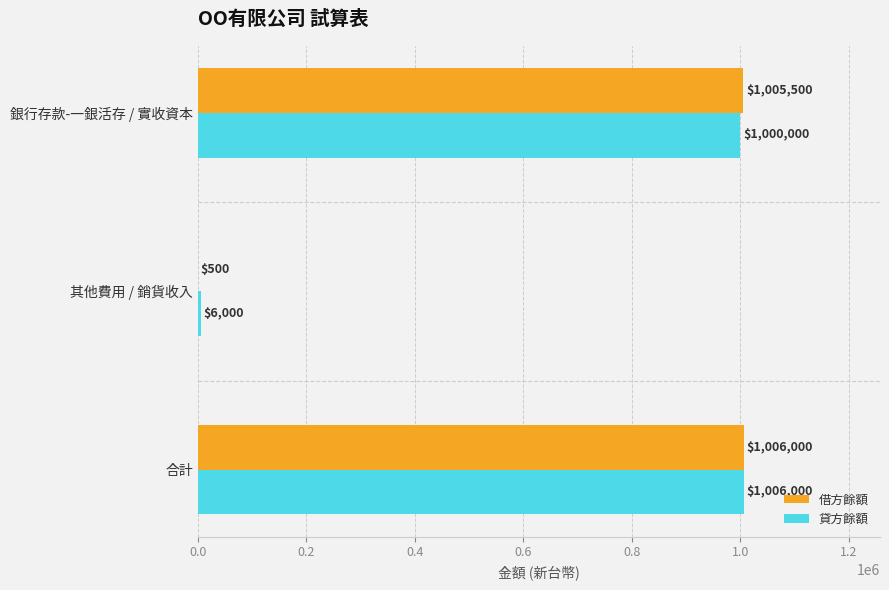

What is the greatest value displayed?

1006000